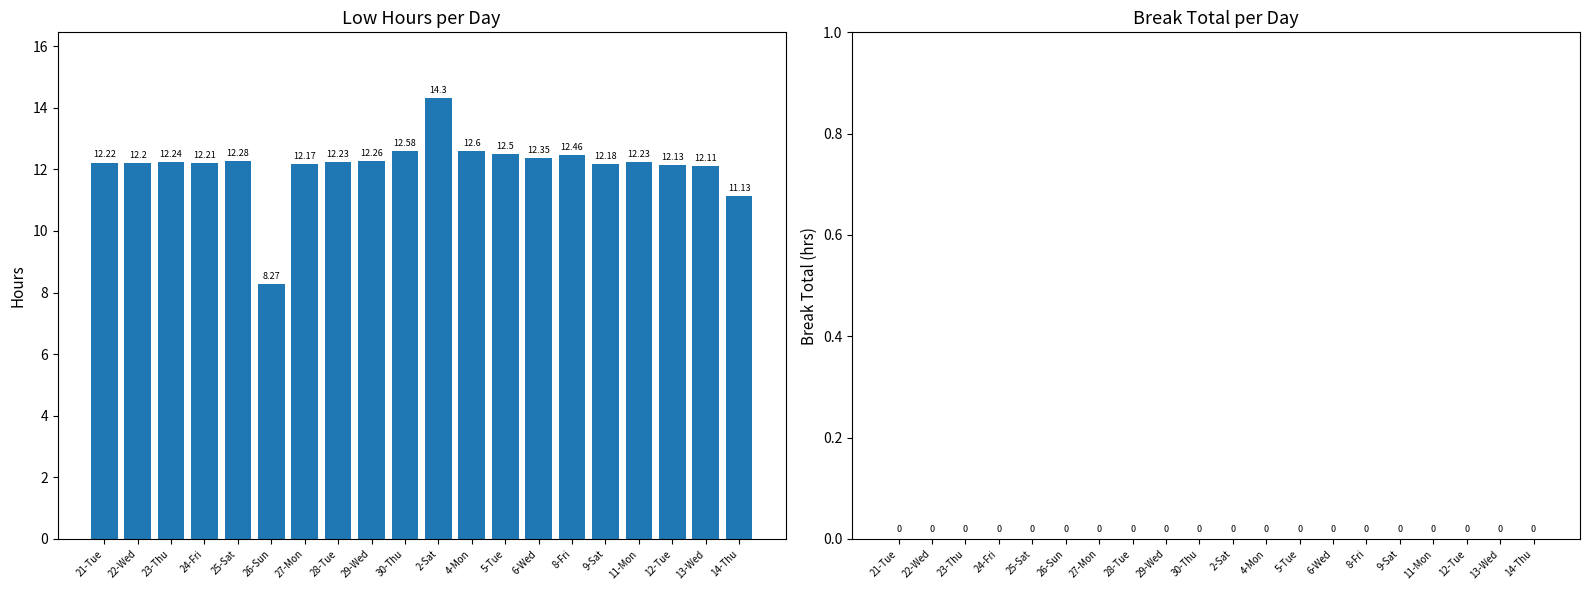

Which has a higher value, 29-Wed or 21-Tue?

29-Wed